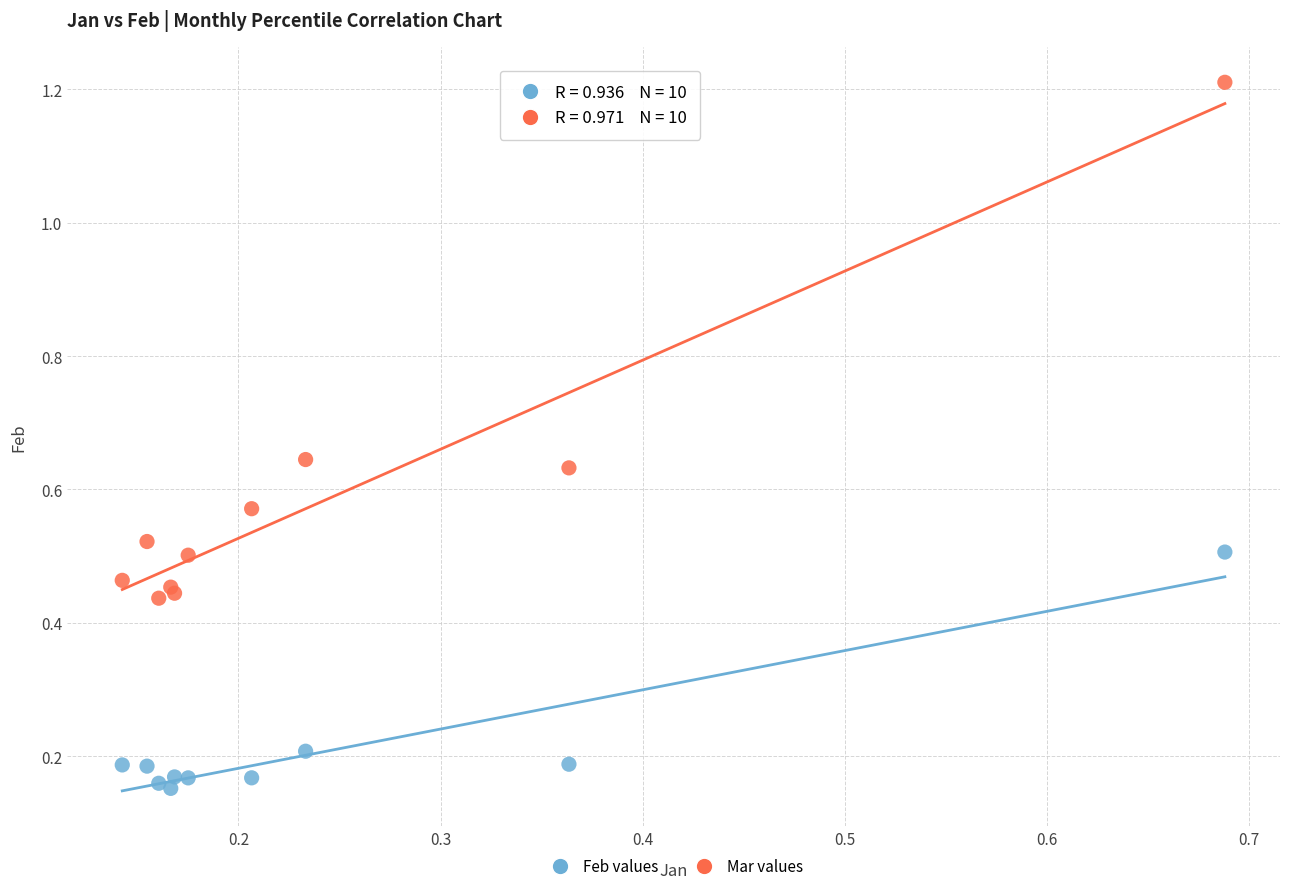

Which series has the largest Y range (max minus min)?

Mar values